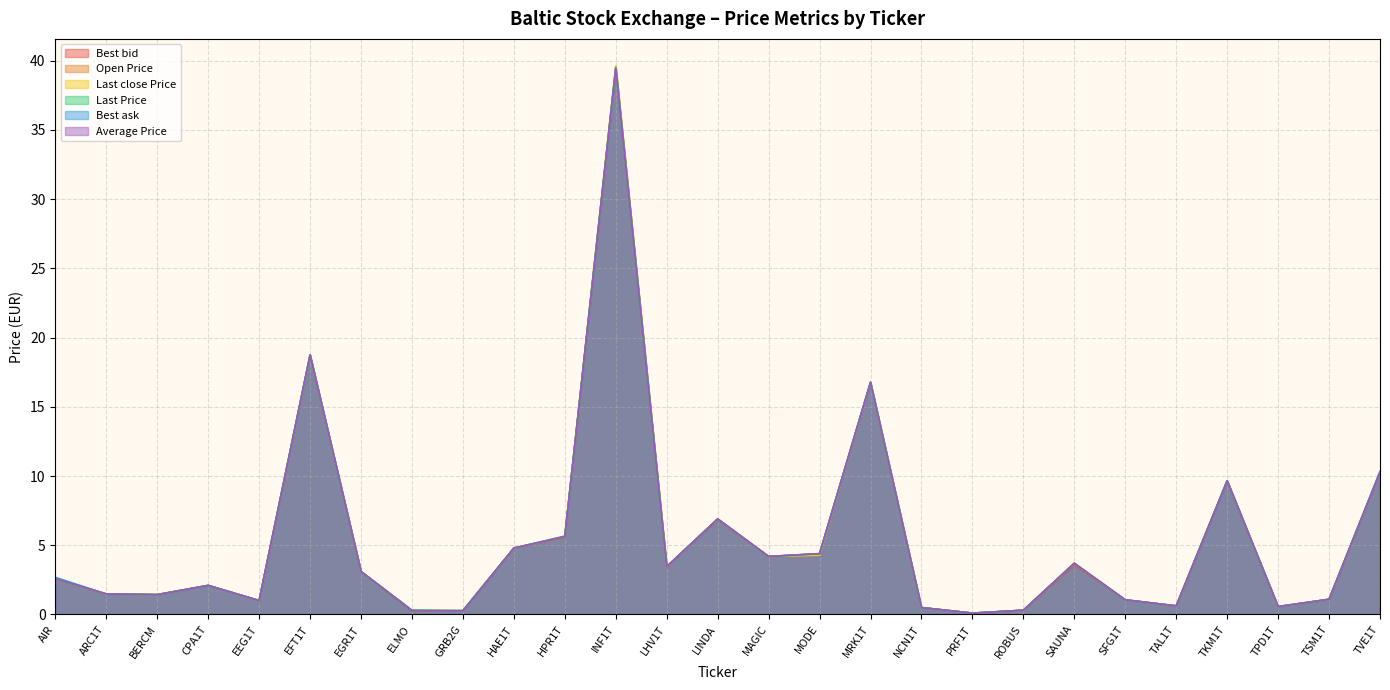

Does the chart have visible grid lines?

Yes